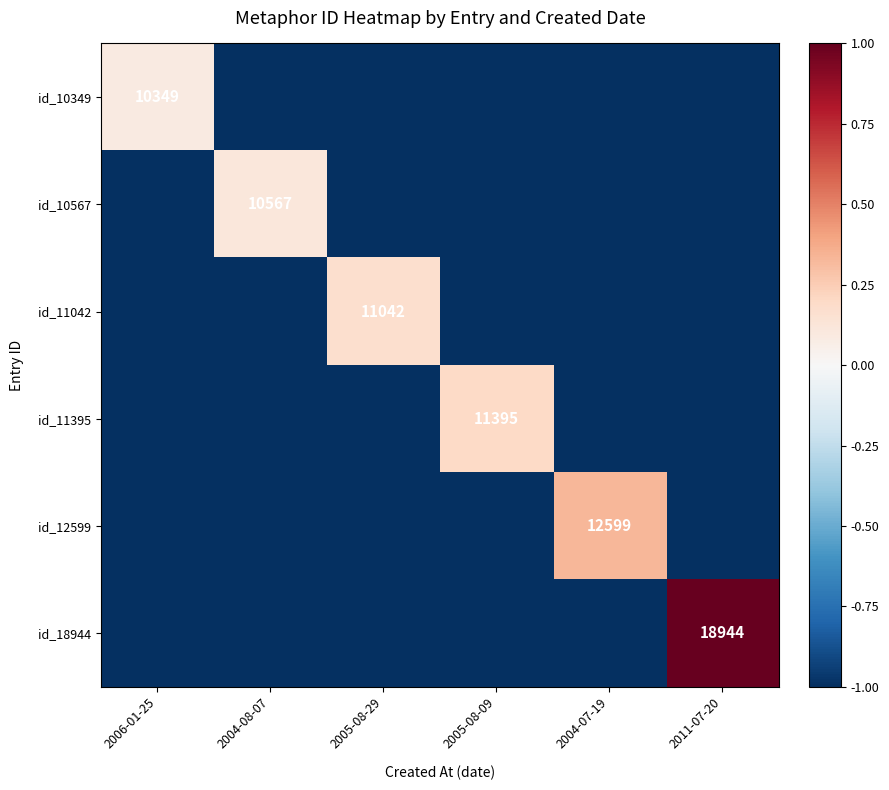

The value of id_11042 at 2005-08-29 is 11042. True or false?

True